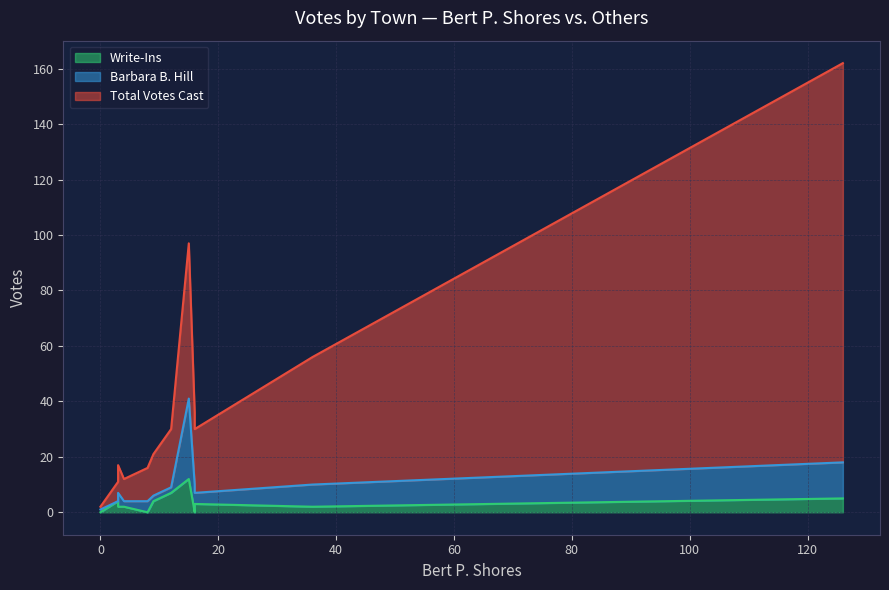

Which series has the largest total across all categories?

Total Votes Cast